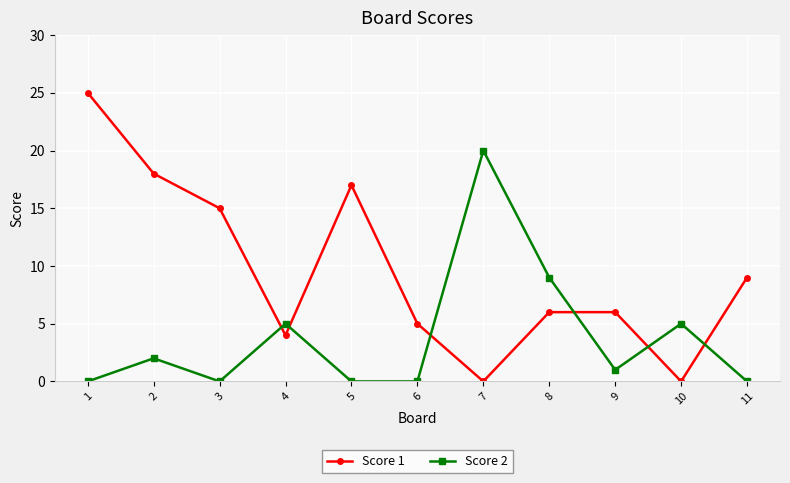

Where is the first local minimum for Score 1?

4